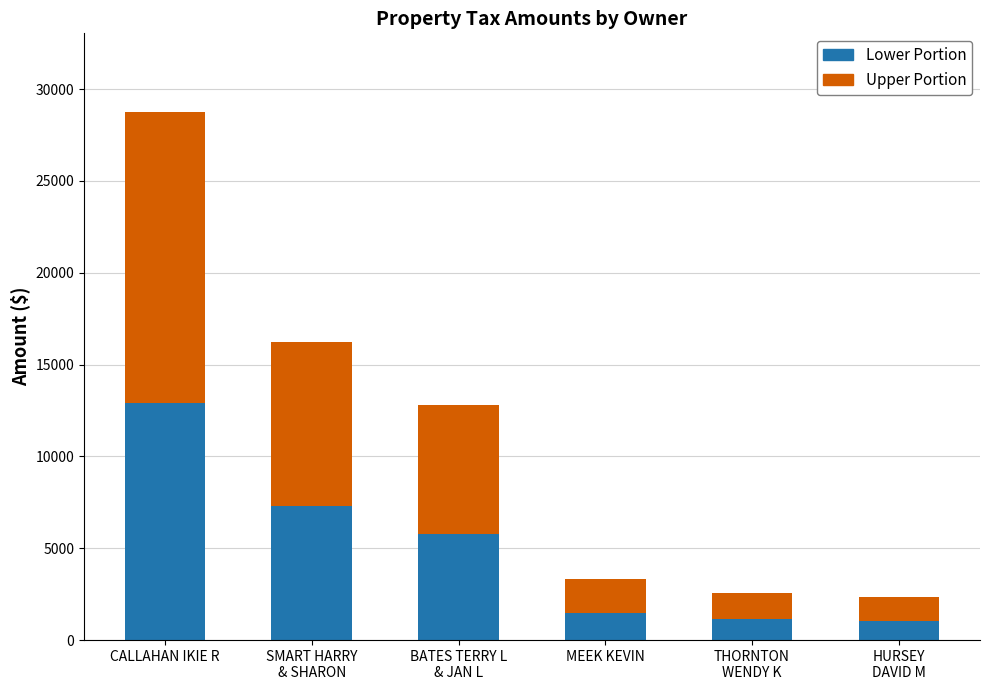

At which category is the sum across all series the highest?

CALLAHAN IKIE R